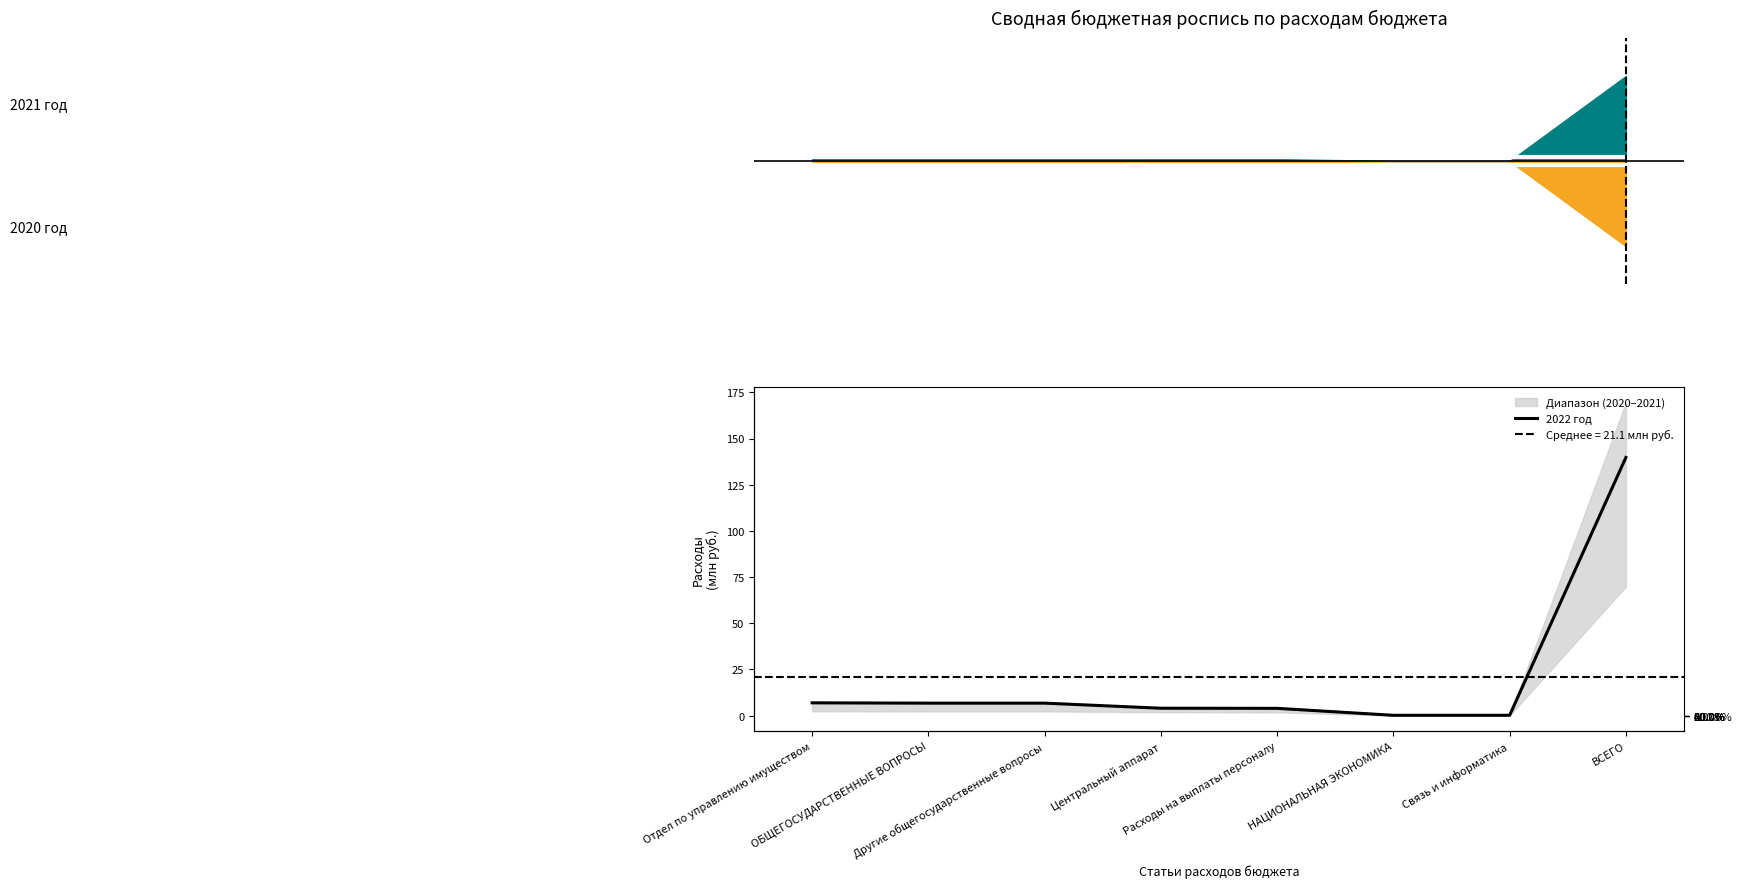

What is the maximum value shown in the chart?

139.8